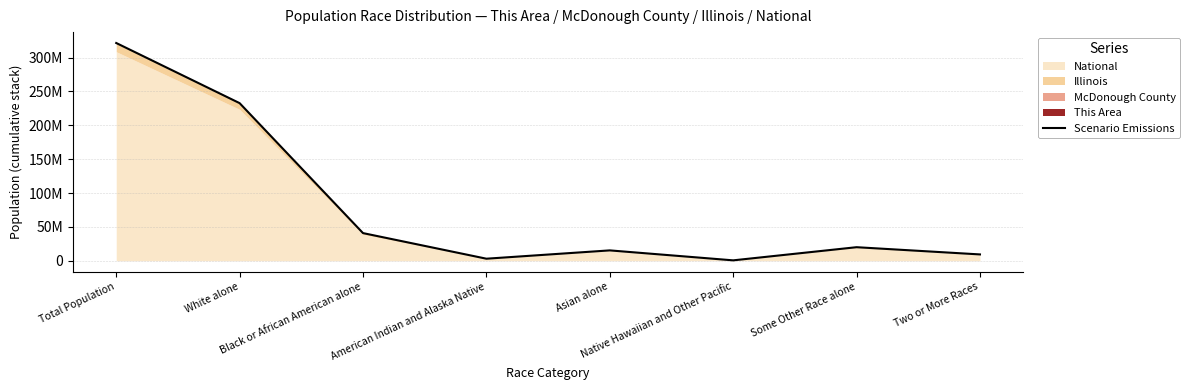

How many data points are less than 19969017?

4